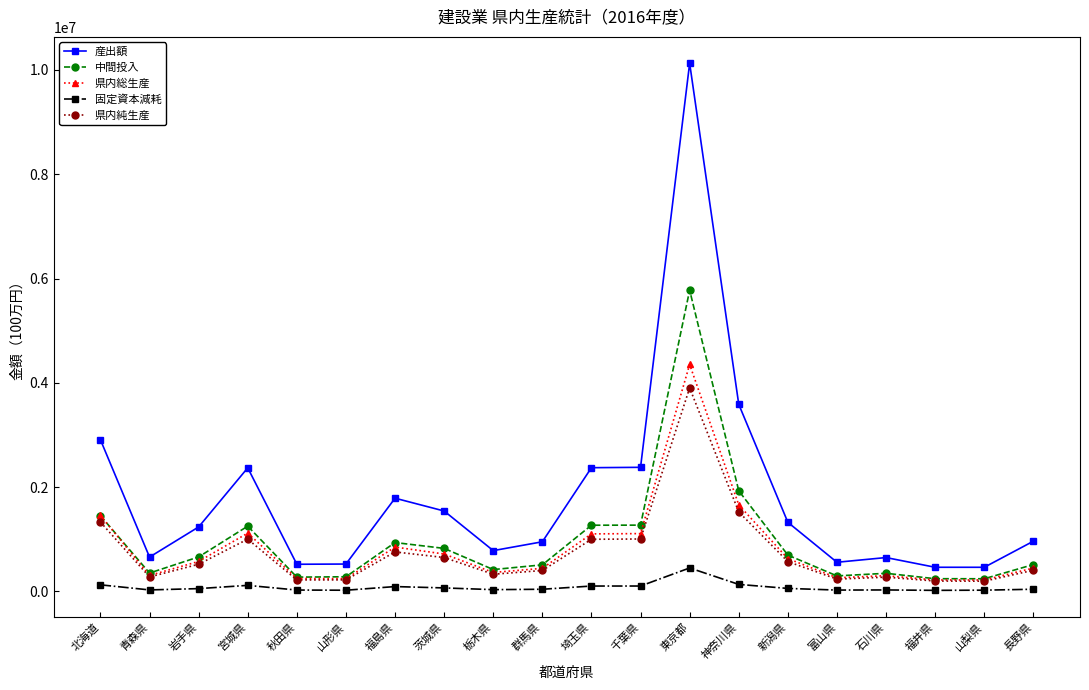

Which series has the largest range (max minus min)?

産出額